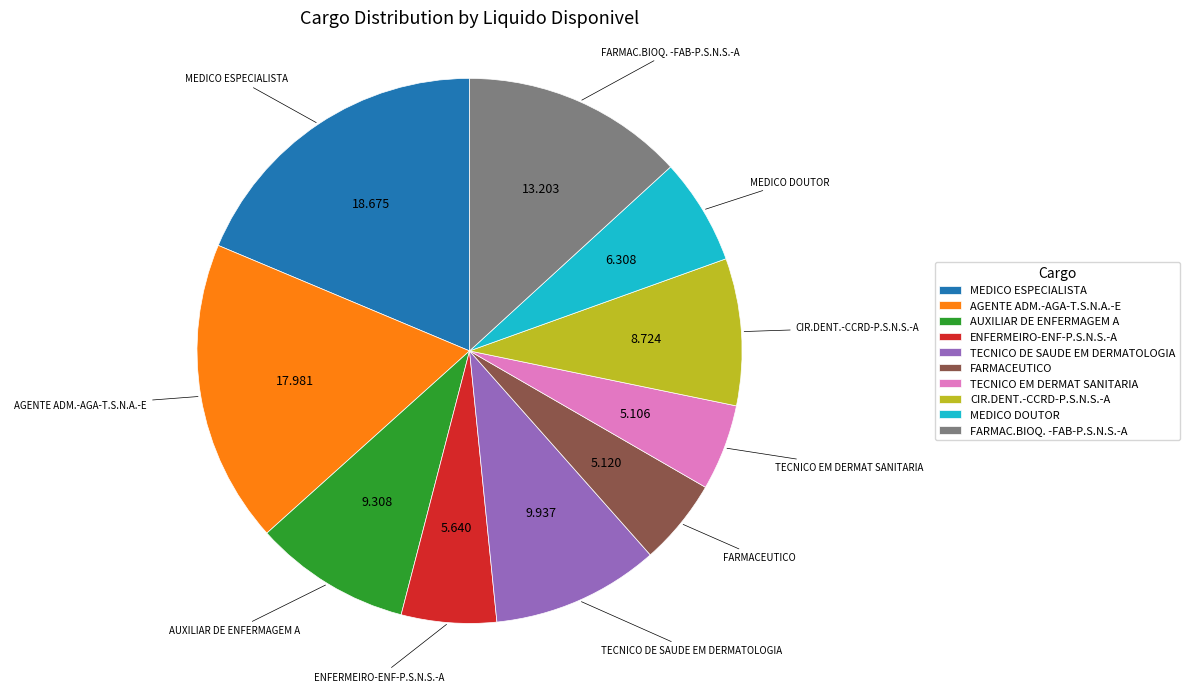

Does AUXILIAR DE ENFERMAGEM A account for over 50% of the chart?

No